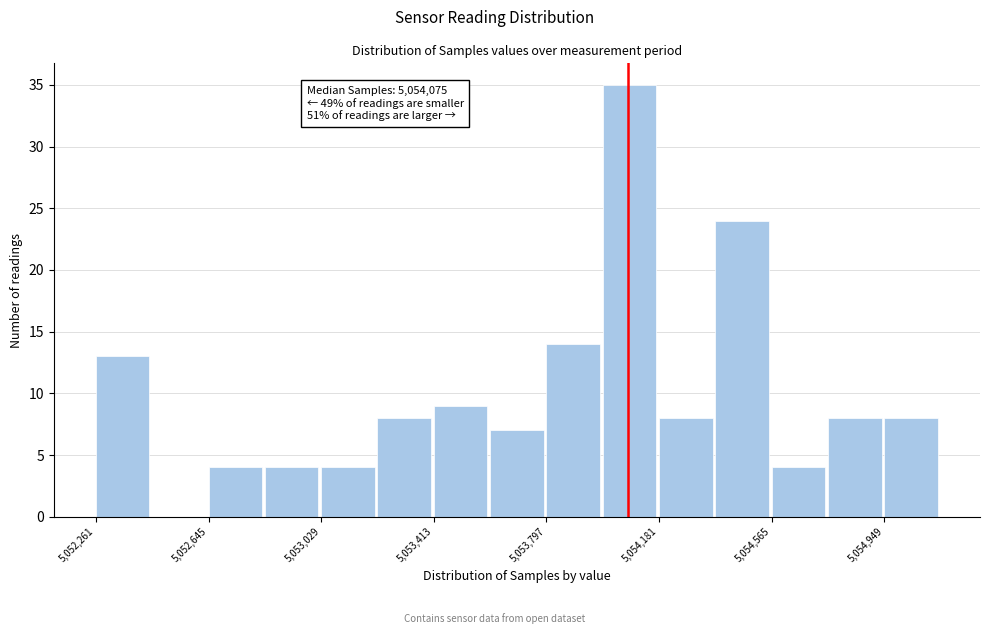

Read against the x-axis, roughly where is the centre of the tallest bar?

5054100